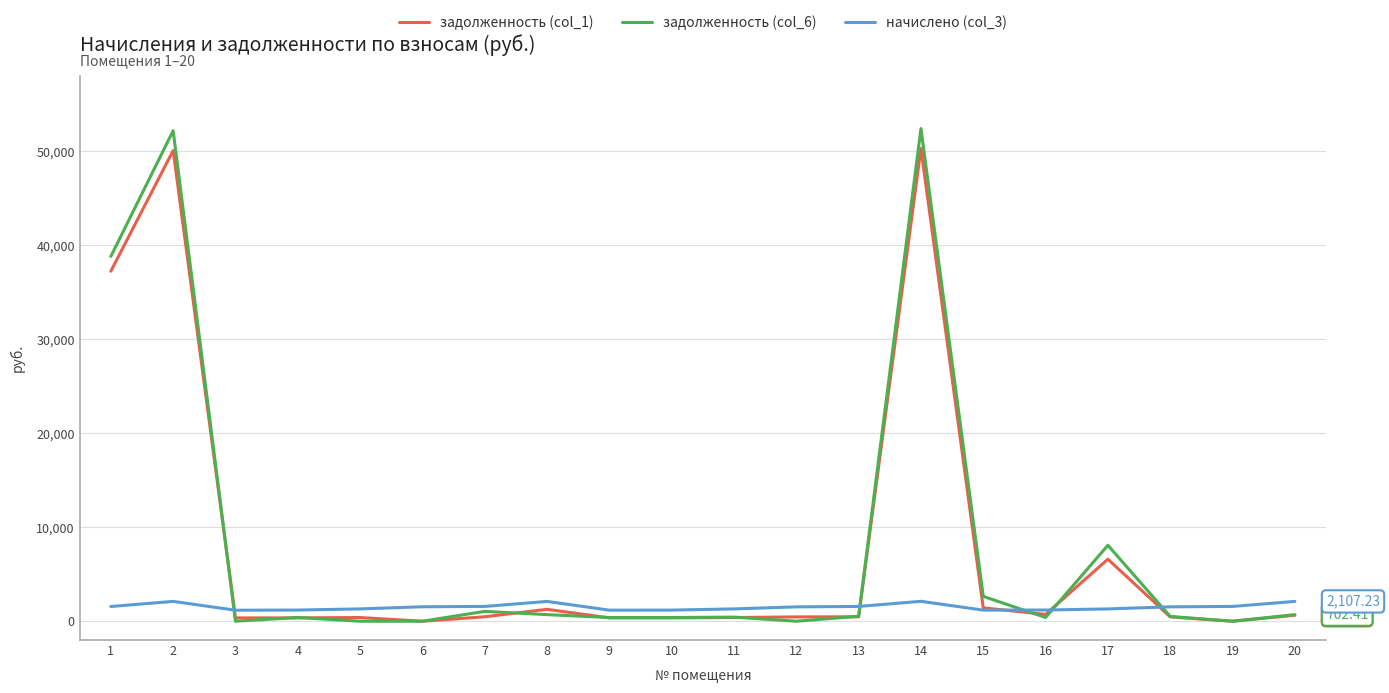

Is it true that начислено (col_3) equals 2107.2 at 8?

True